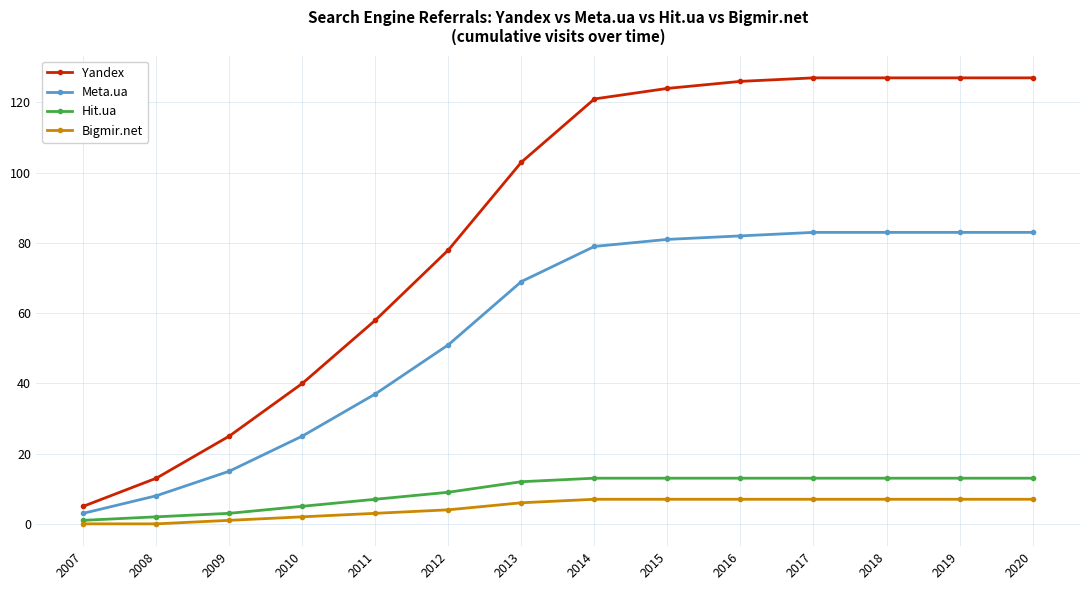

At 2018, list the series in order from smallest to largest.

Bigmir.net, Hit.ua, Meta.ua, Yandex